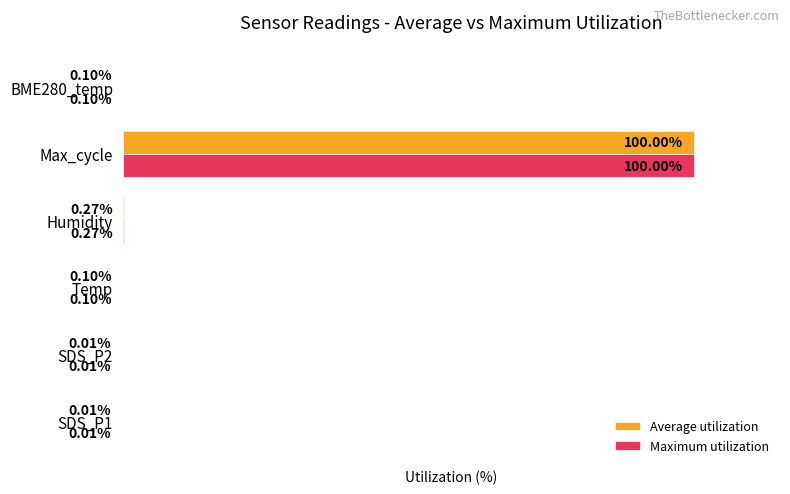

At which category is the sum across all series the highest?

Max_cycle